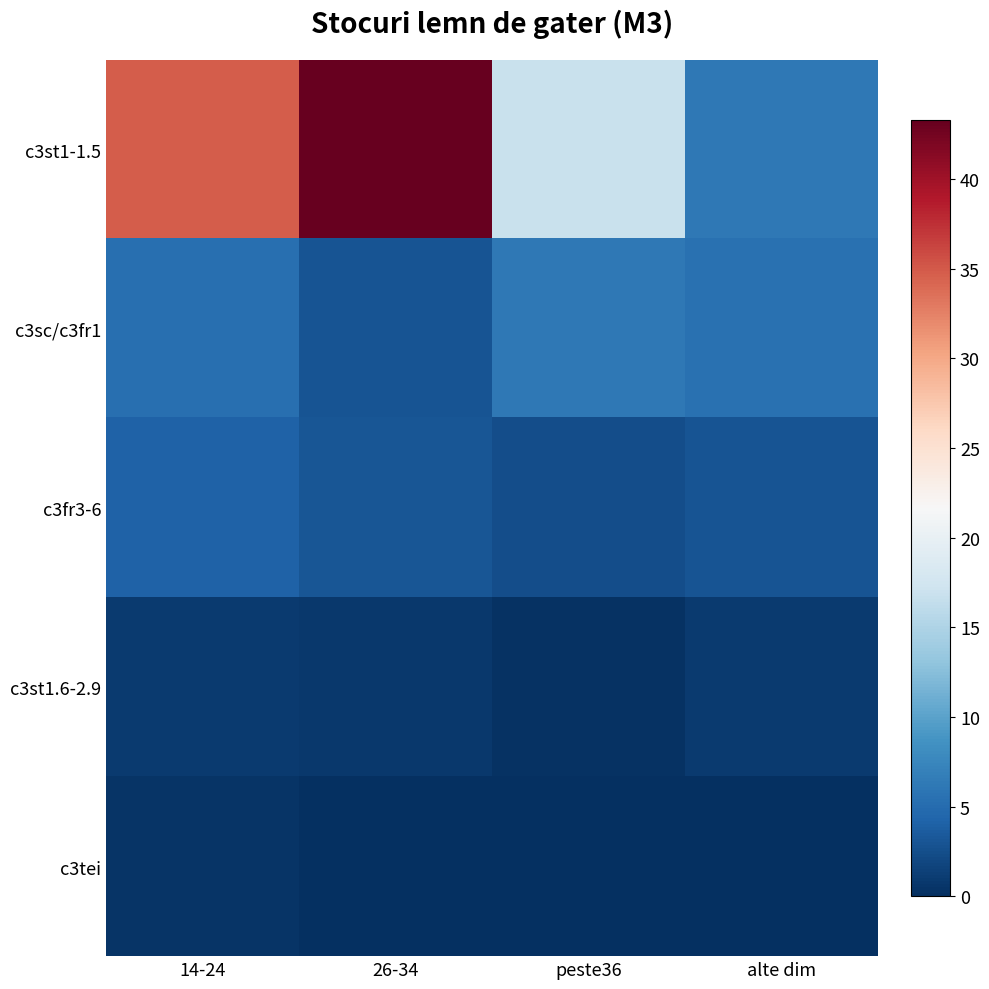

Reading left to right, what are all the values shown in this chart?

c3st1-1.5: 14-24=34.8	26-34=43.3	peste36=16.9	alte dim=6.2
c3sc/c3fr1: 14-24=5.3	26-34=2.9	peste36=6.2	alte dim=5.5
c3fr3-6: 14-24=4.2	26-34=3.2	peste36=2.5	alte dim=2.9
c3st1.6-2.9: 14-24=0.9	26-34=0.7	peste36=0.3	alte dim=0.9
c3tei: 14-24=0.4	26-34=0.0	peste36=0.0	alte dim=0.0